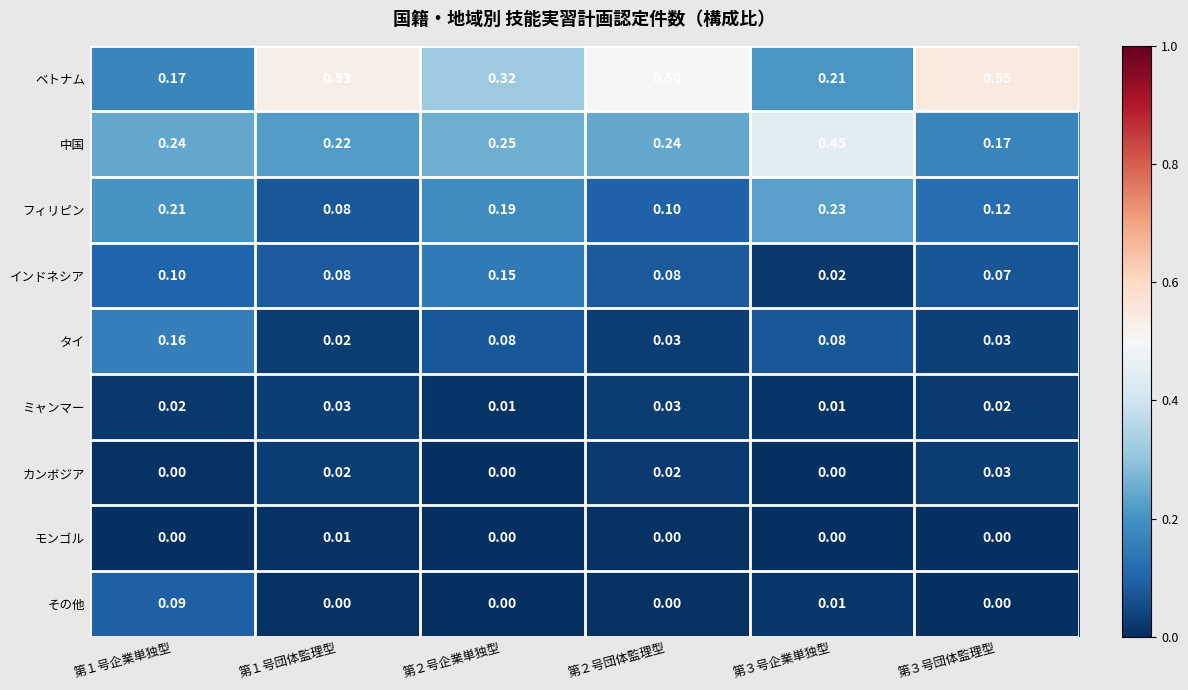

Which series has the largest total across all categories?

ベトナム